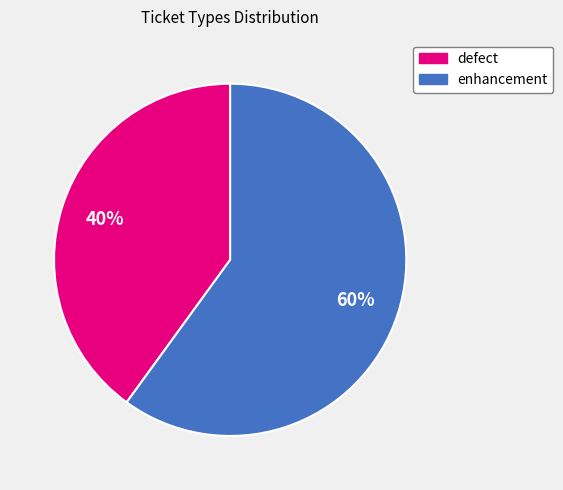

The enhancement slice represents 72% of the pie. True or false?

False